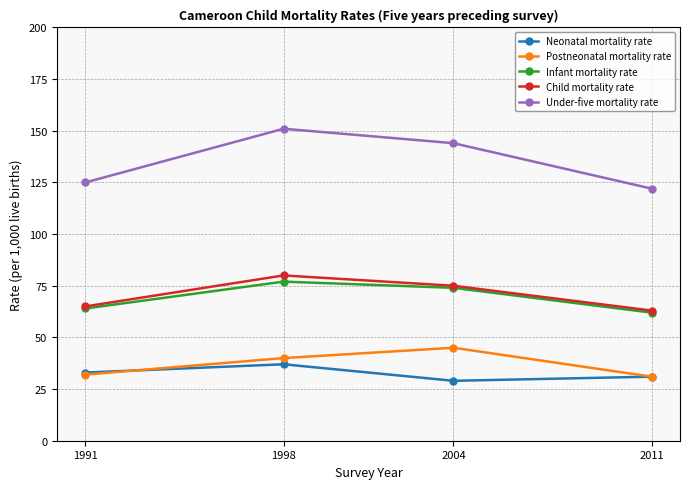

True or false: Under-five mortality rate and Child mortality rate cross at least once.

False